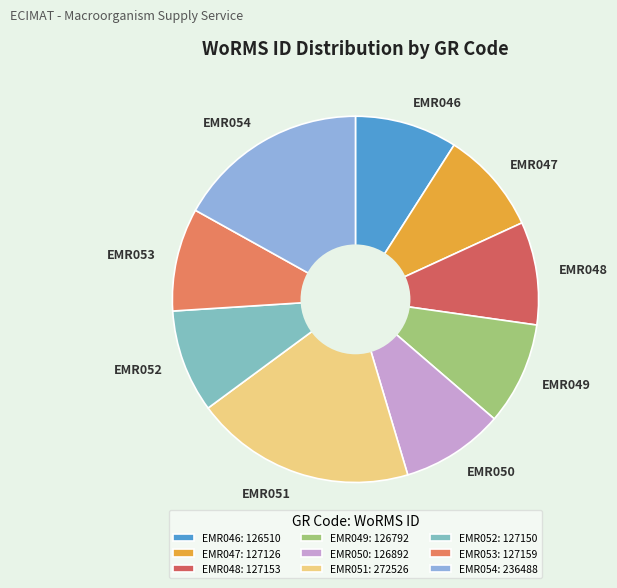

What is the ratio of the value at EMR046 to the value at EMR051?

0.5